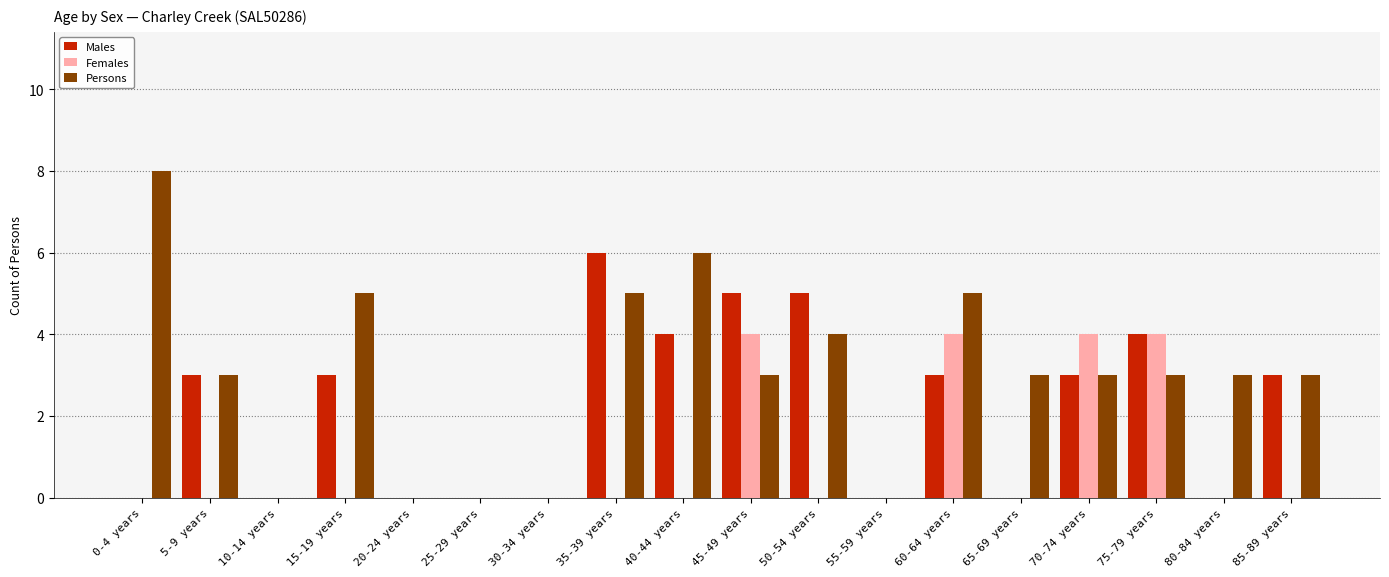

What is the sum of the Males values at 85-89 years and 50-54 years?

8